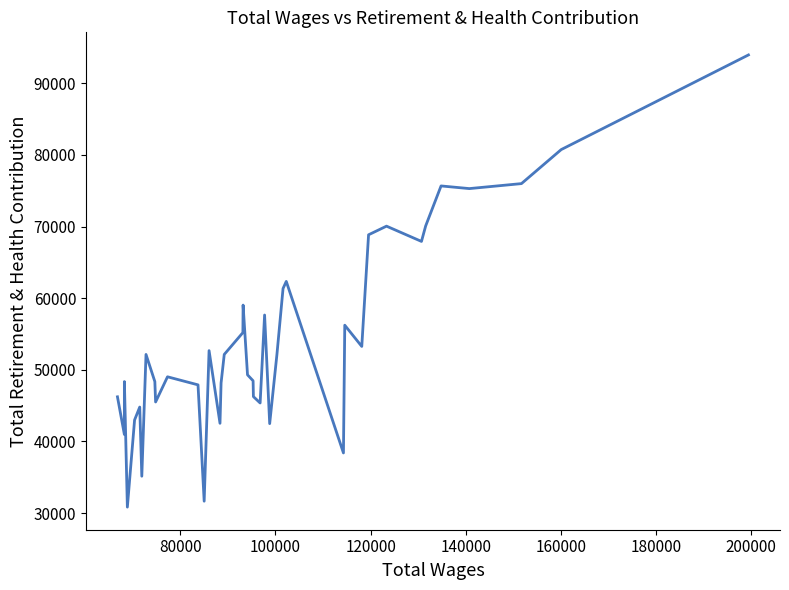

What is the minimum value shown in the chart?

30823